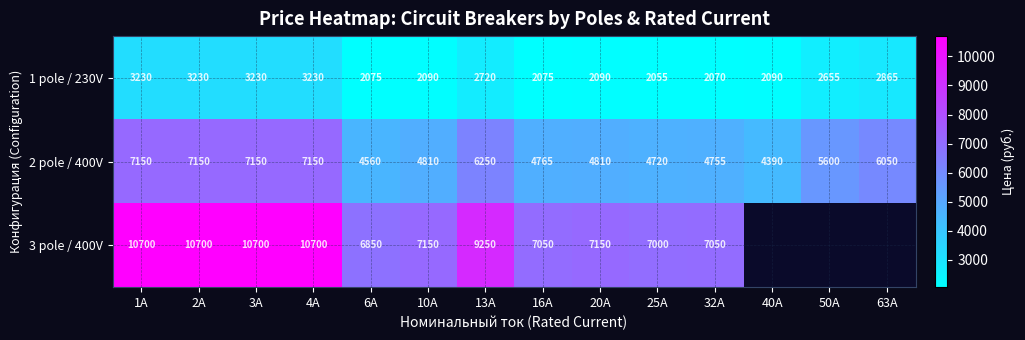

Where is 1 pole / 230V nearest to the value 2642?

50A